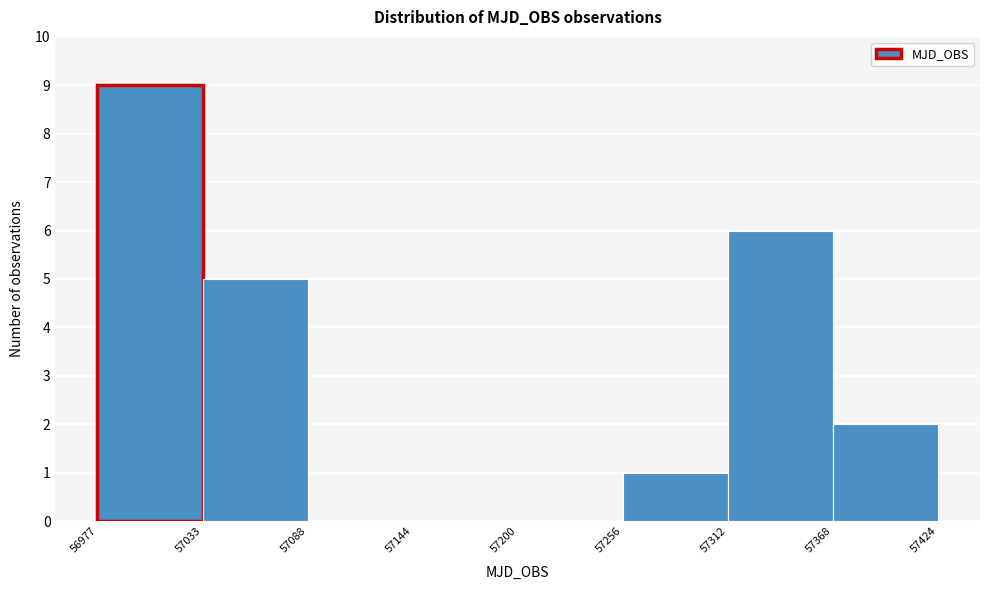

What is the height of the bar covering 57368 to 57424 on the x-axis? The values are not printed on the chart, so give them approximately, as read against the axis.

2